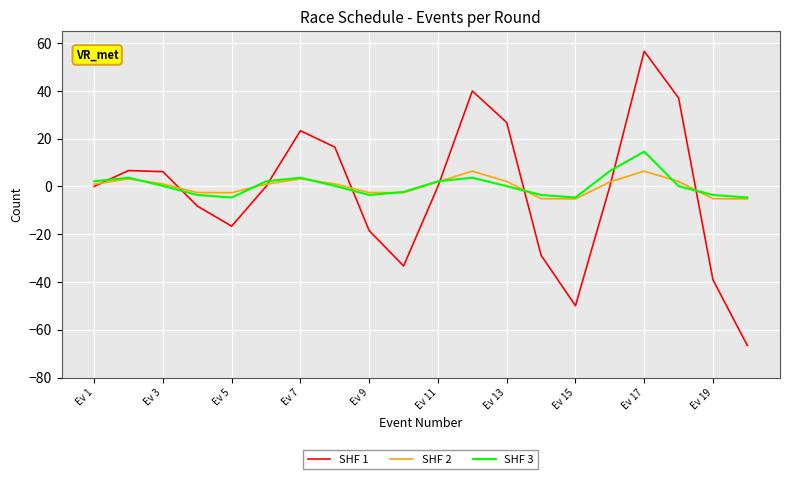

What is the maximum value for SHF 3?

14.6